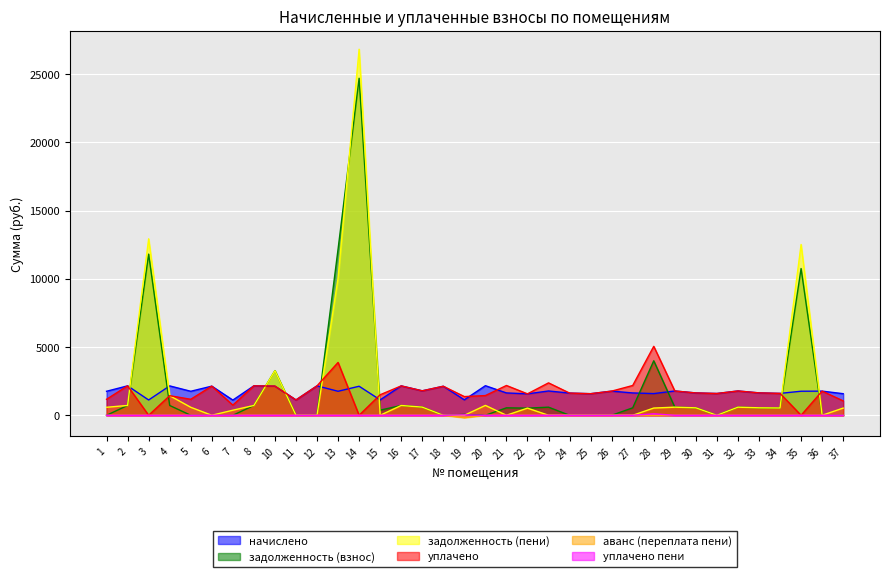

What is the difference between the maximum and minimum values in the начислено series?

1054.5